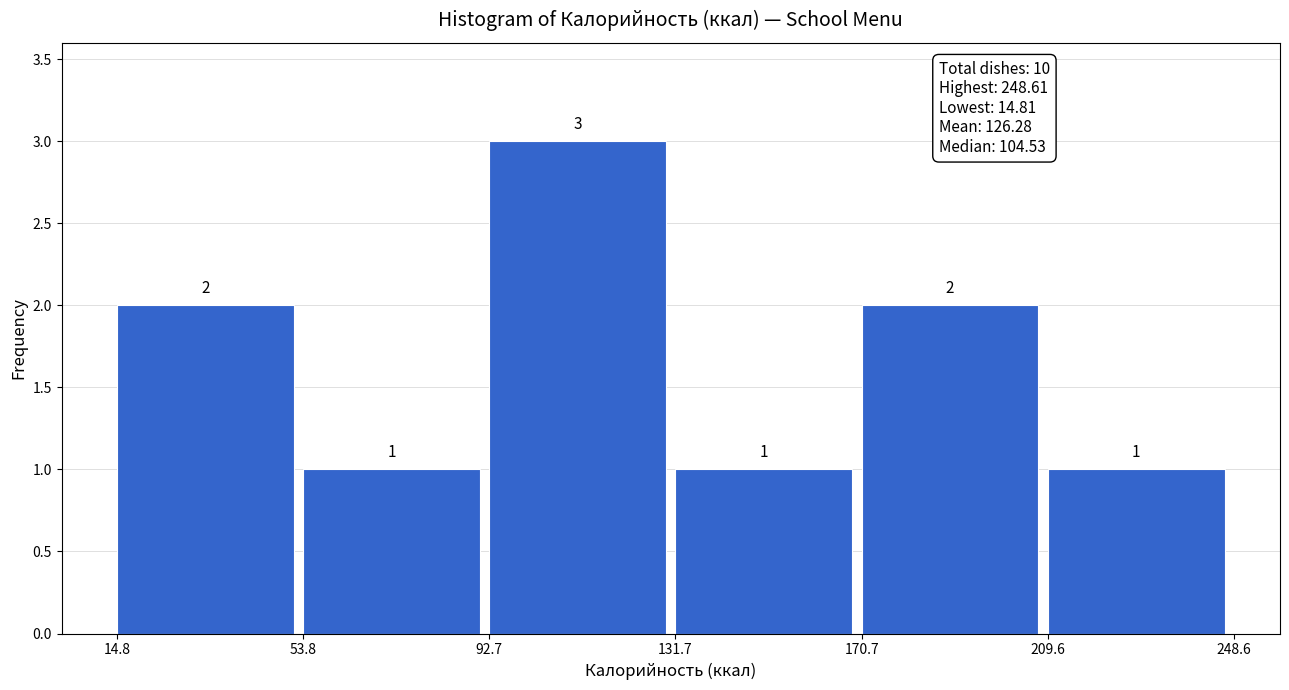

Which range on the x-axis has the tallest bar?

92.7 to 131.7